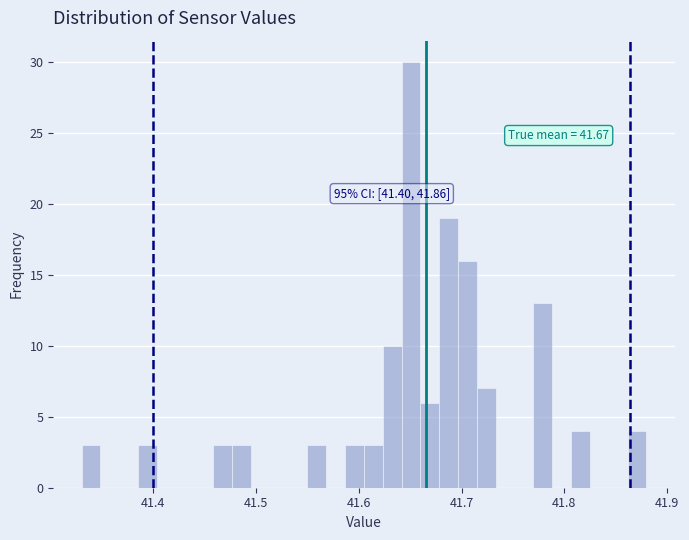

Read against the x-axis, roughly where is the centre of the tallest bar?

41.65